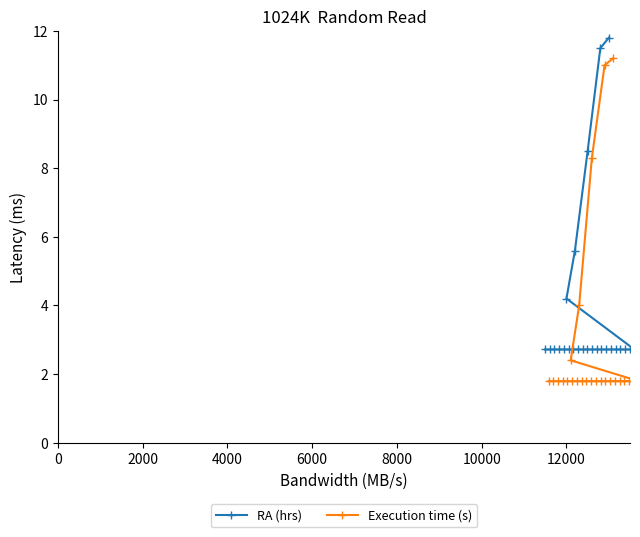

What is the difference between the second highest and second lowest values in the Execution time (s) series?

9.2